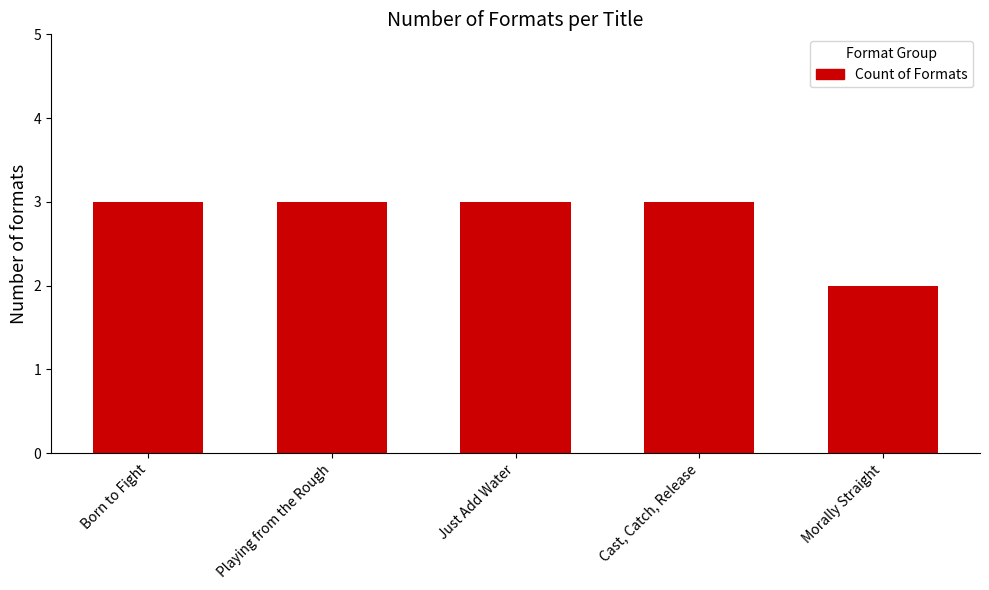

Does the chart contain any negative values?

No